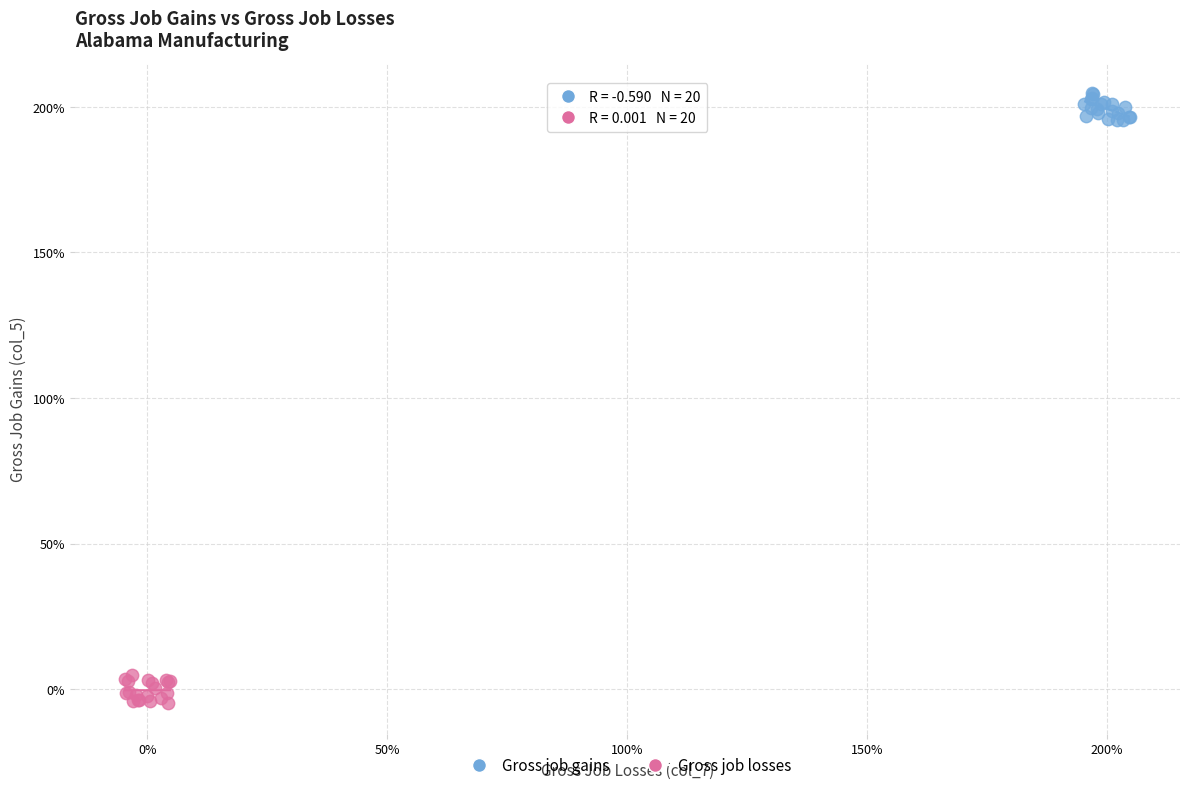

Which series contains the lowest Y value?

Gross job losses